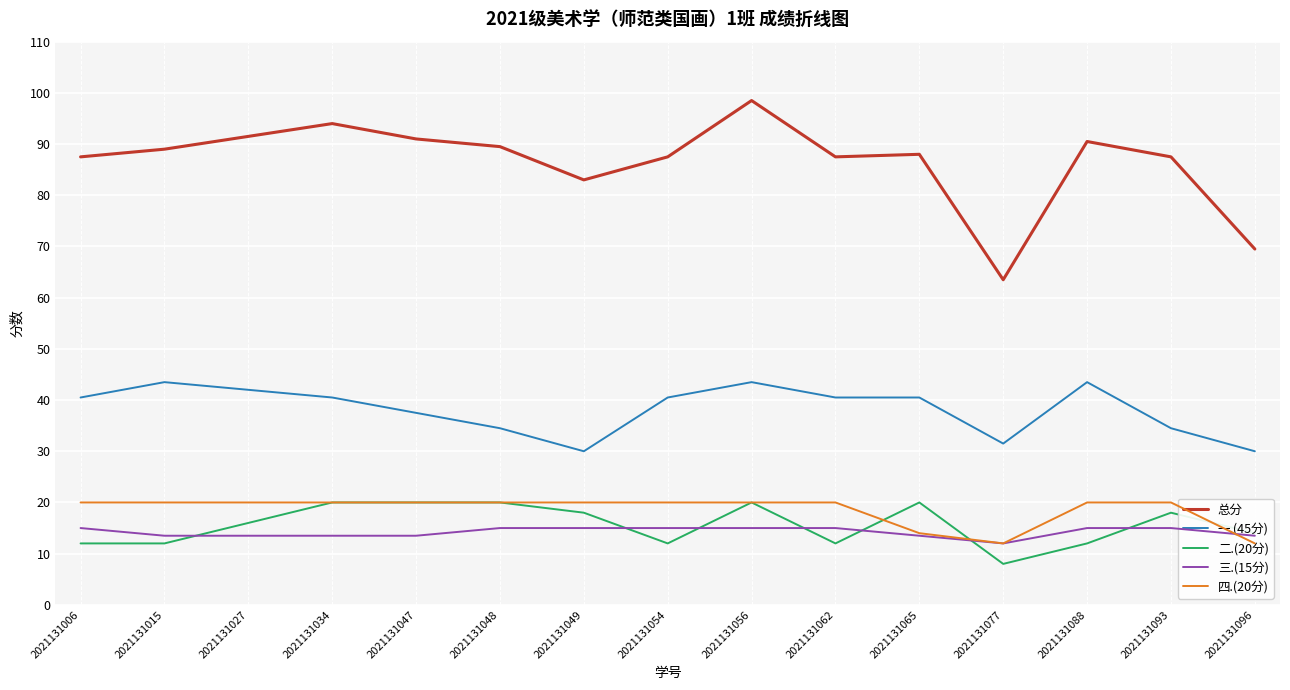

Which series has the widest spread of values?

总分